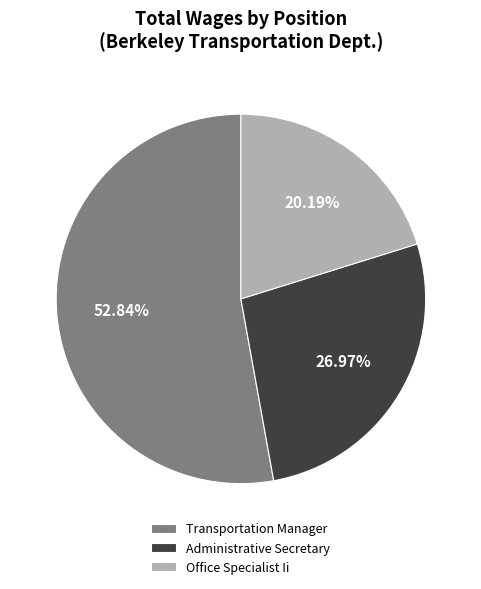

What percentage do Office Specialist Ii and Transportation Manager together represent?

73.0%